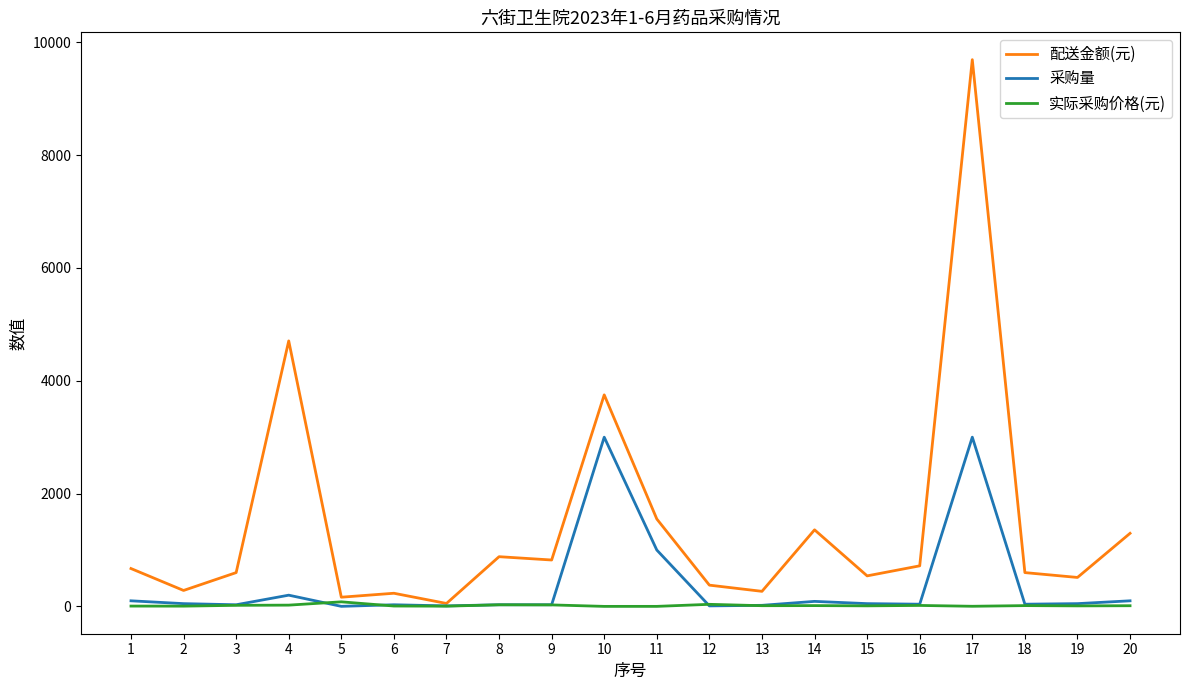

What is the maximum value shown in the chart?

9690.0